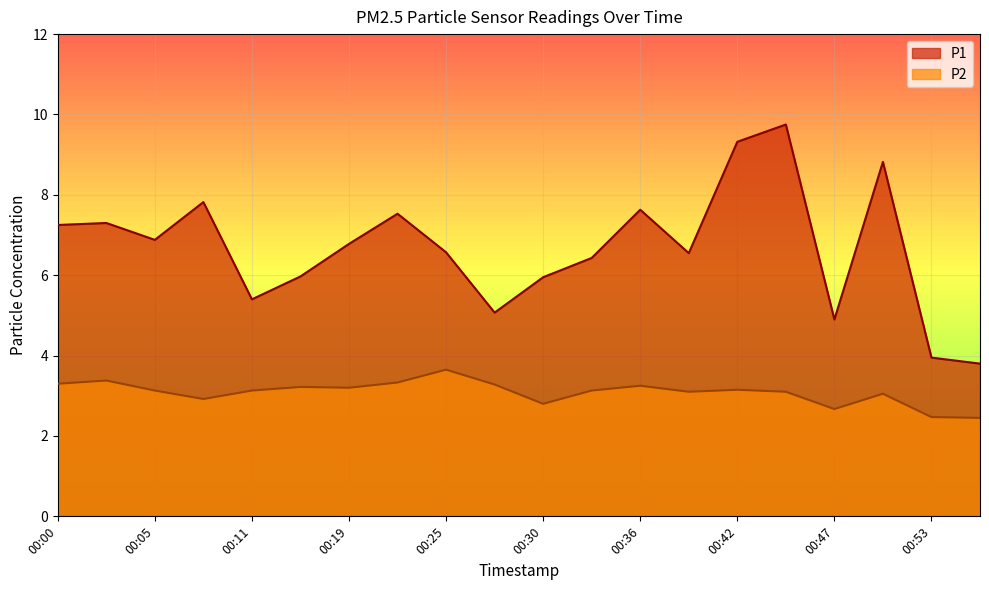

The value of P2 at 00:08 is 0.6. True or false?

False